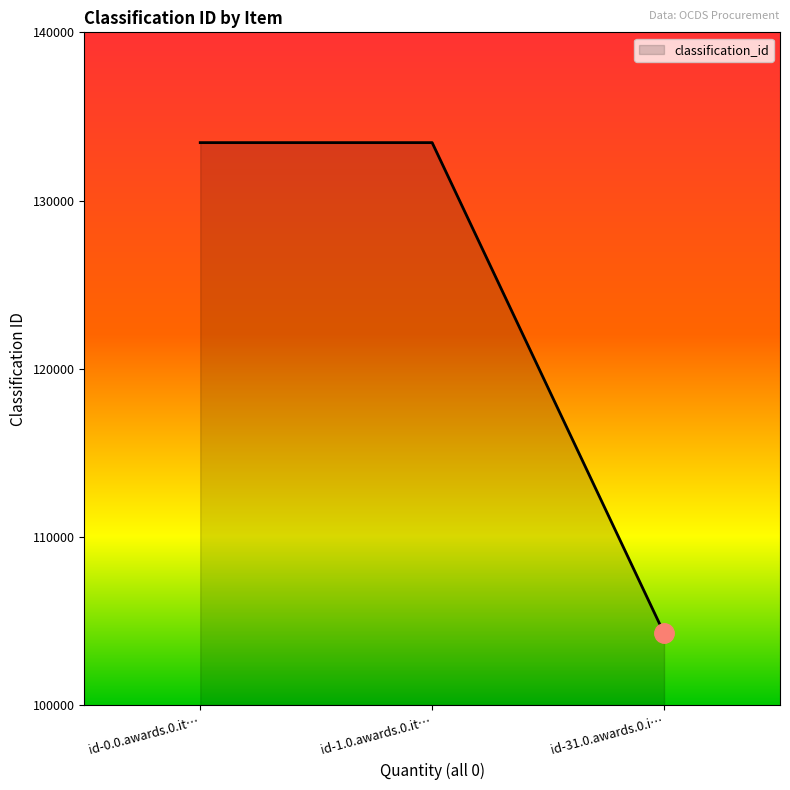

What is the greatest value displayed?

133442